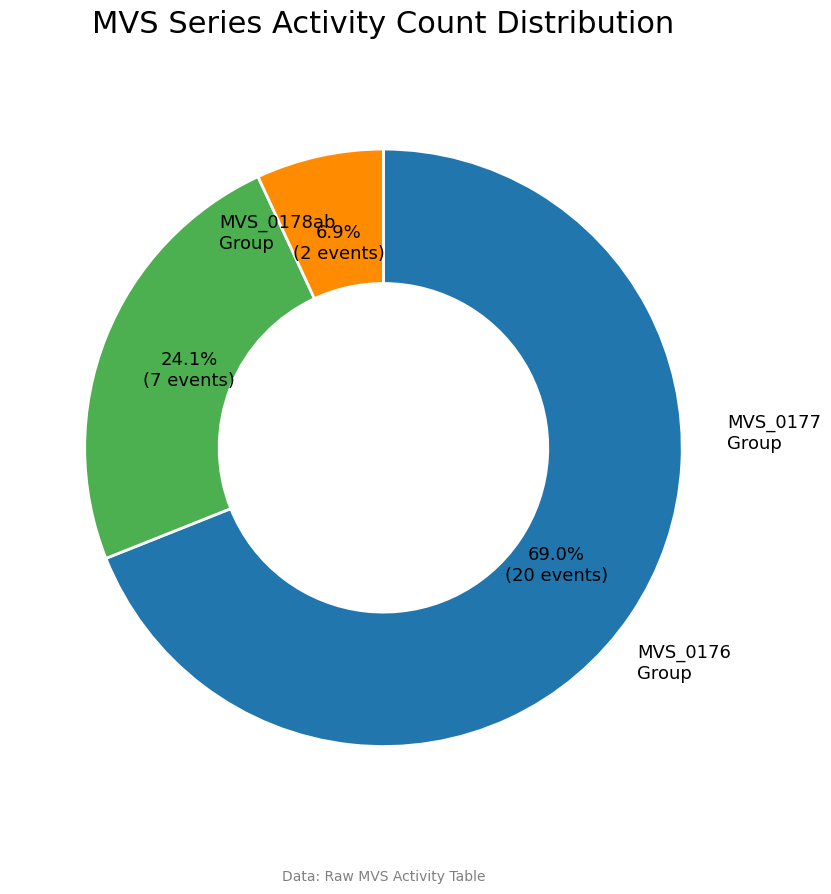

To the nearest percent, what is the difference between the largest and smallest slice percentages?

62%